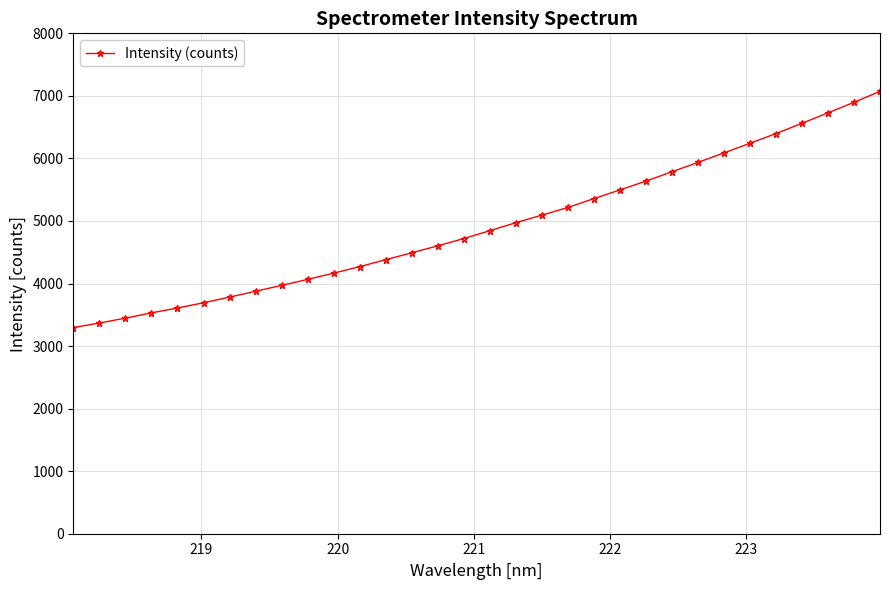

What is the value of the 3rd point from the left?

3446.3